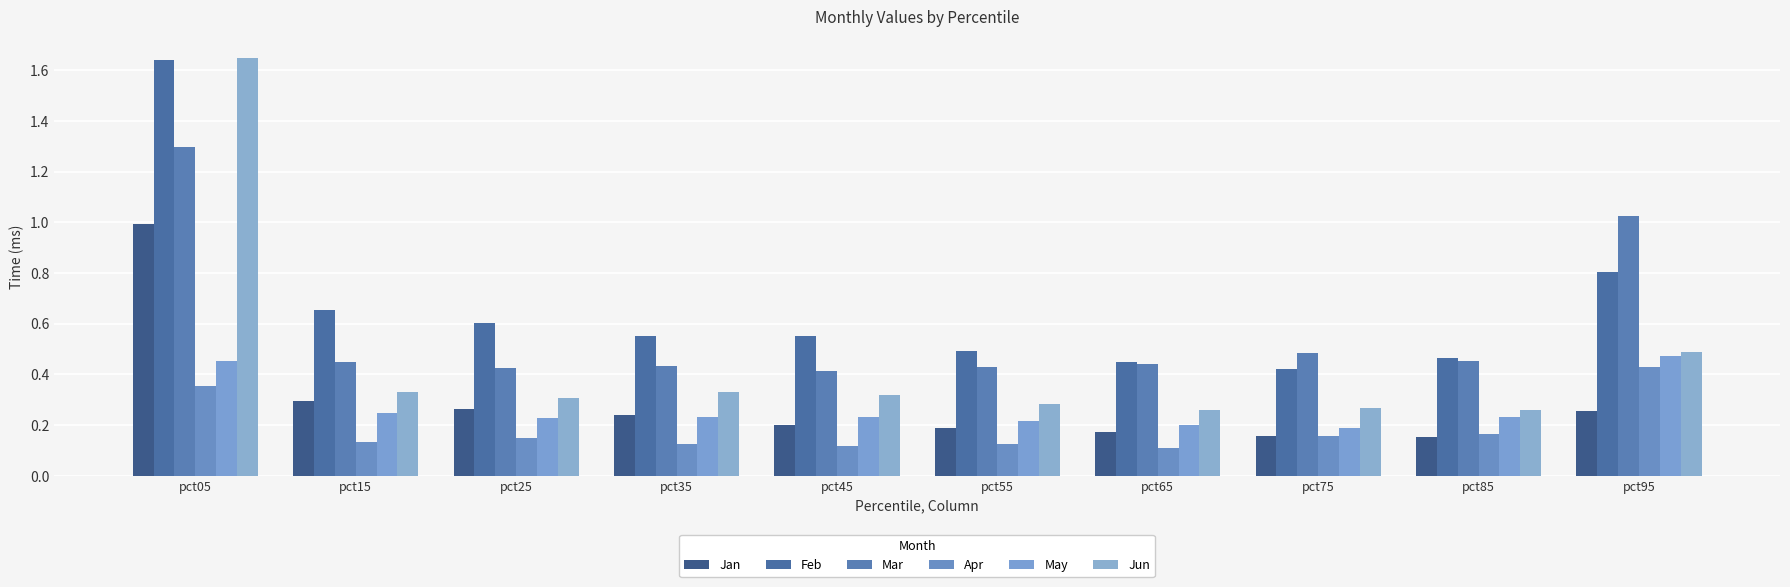

Is the value of May at pct65 greater than the value of Feb at pct95?

No